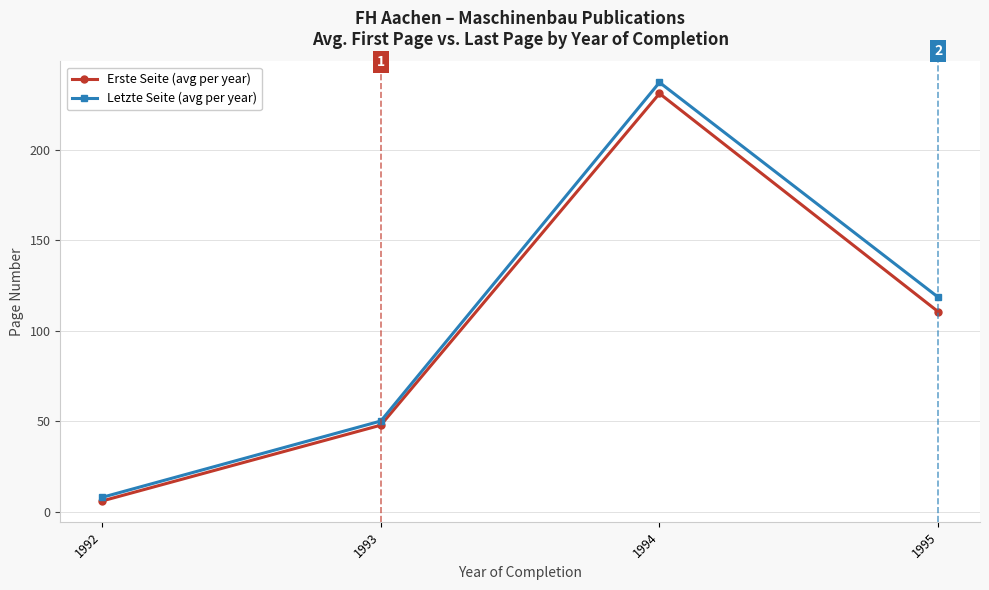

Rank the series at 1995 from highest to lowest value.

Letzte Seite (avg per year), Erste Seite (avg per year)